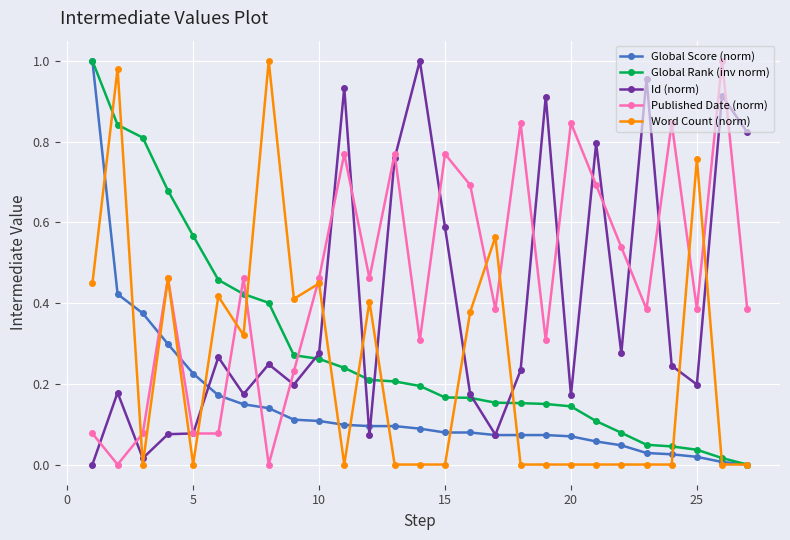

How many values in Global Score (norm) are above zero?

26